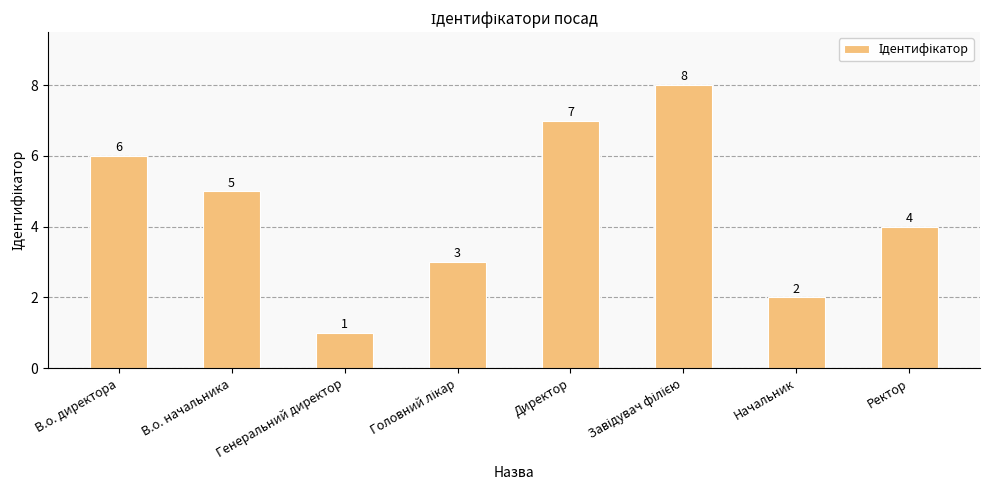

The value at Директор is 11. True or false?

False